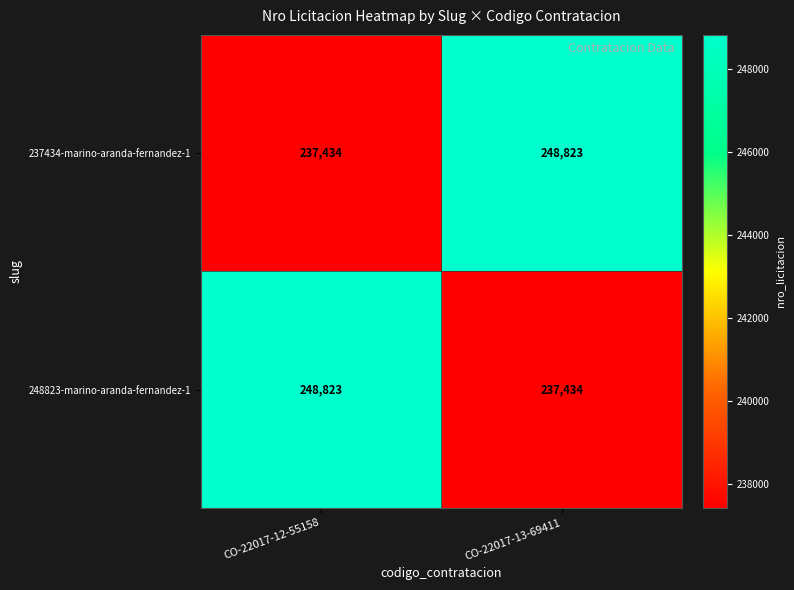

What is the difference between the maximum and minimum values in the 248823-marino-aranda-fernandez-1 series?

11389